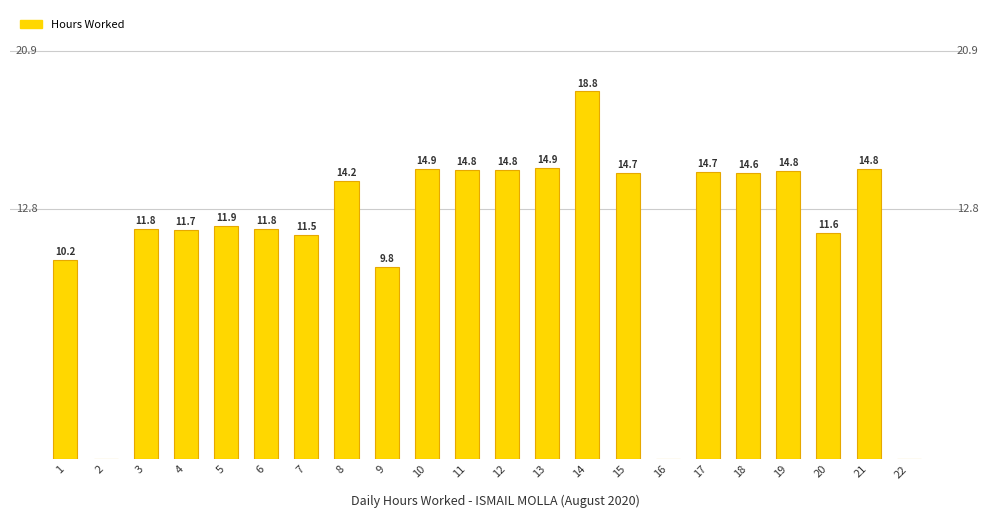

Which category has the highest value across all series?

14